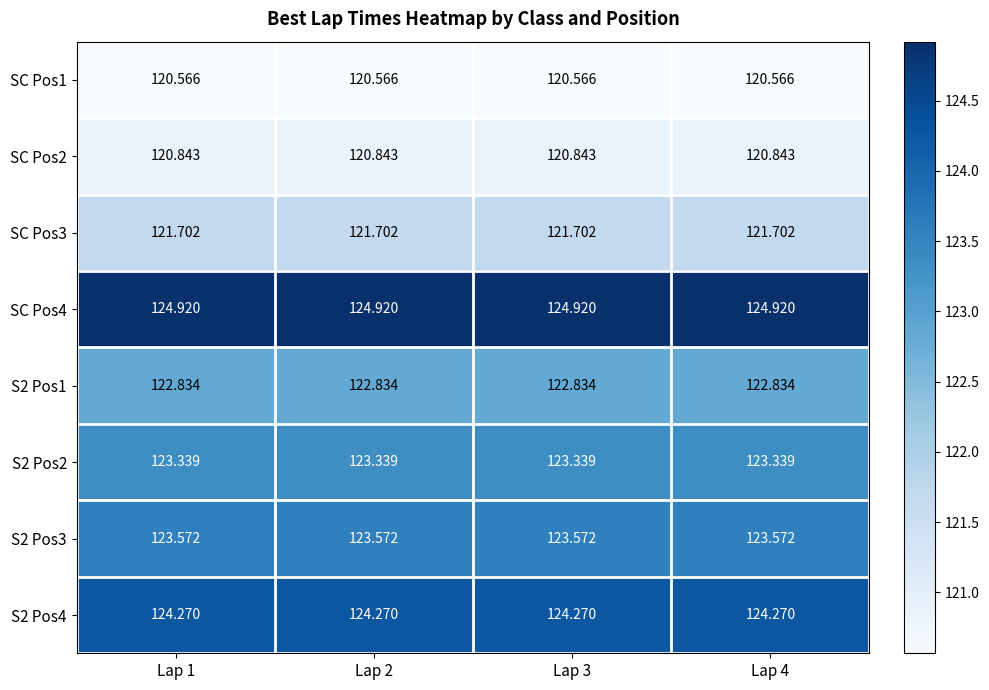

Is the value of S2 Pos3 at Lap 1 greater than the value of SC Pos4 at Lap 2?

No